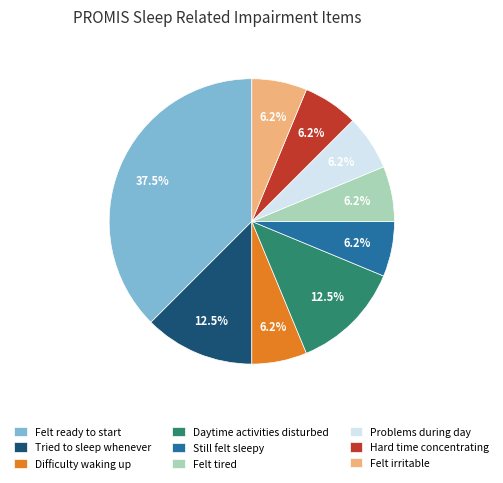

The Problems during day slice represents 1% of the pie. True or false?

False